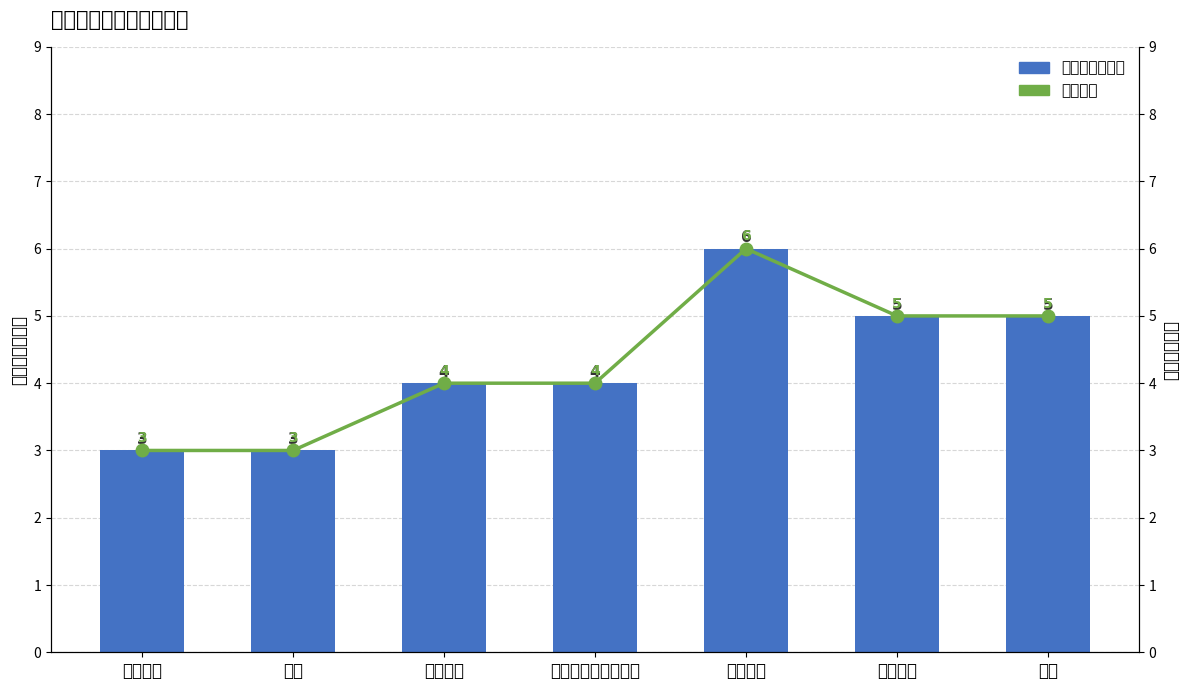

True or false: 课程数量（门） has a value of 3 at 劳动教育.

True